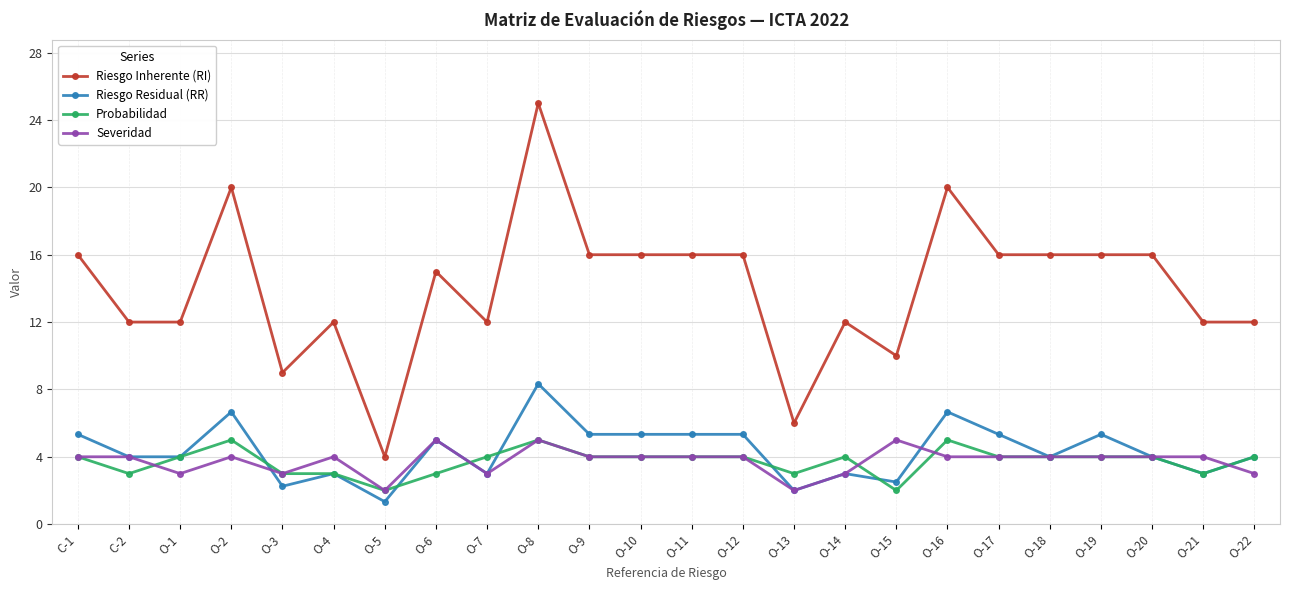

Is it true that Riesgo Residual (RR) equals 5.3 at O-9?

True